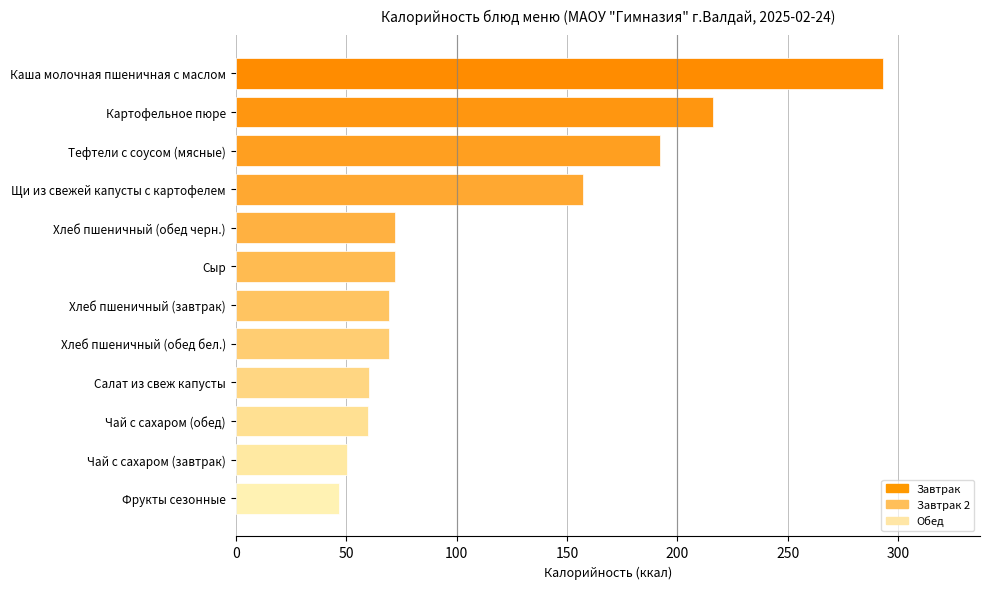

What is the label of the 3rd bar from the bottom?

Чай с сахаром (обед)